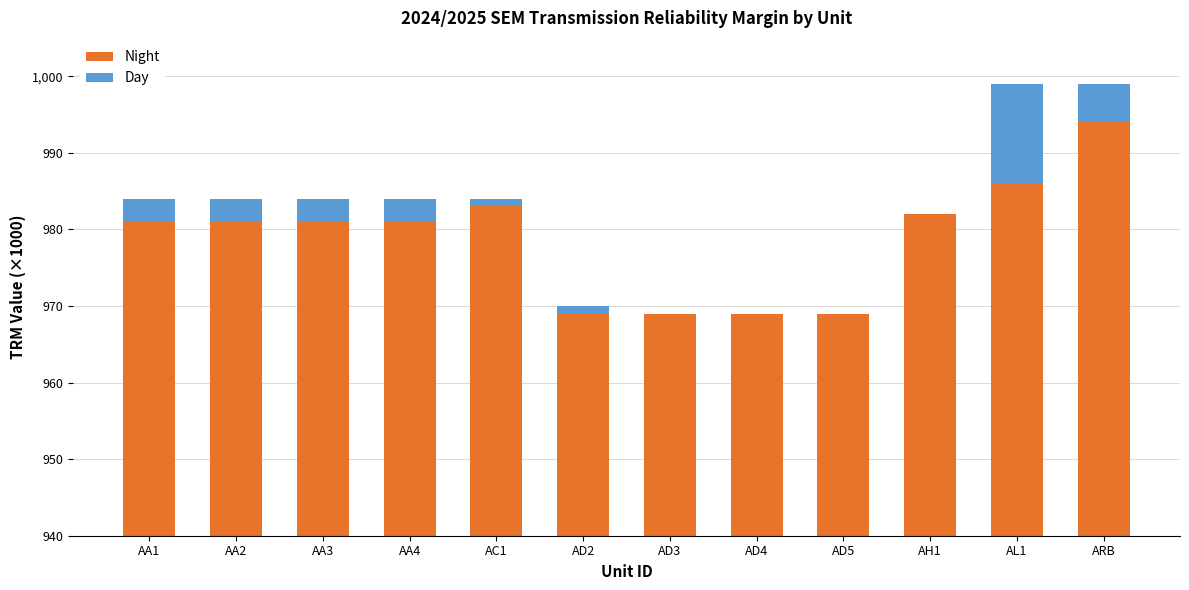

Between AD5 and AA4, which is larger?

AA4